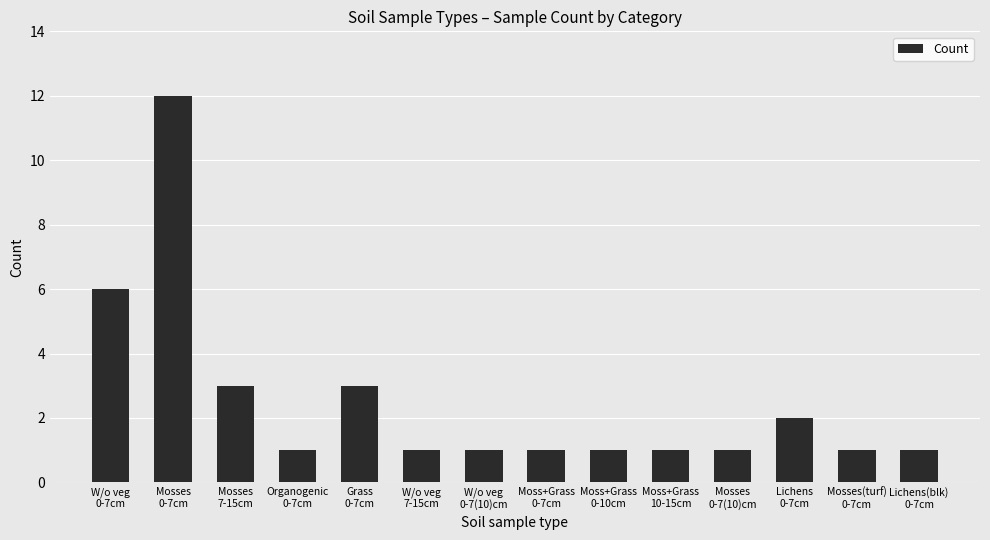

What is the label of the 14th bar from the right?

W/o veg
0-7cm